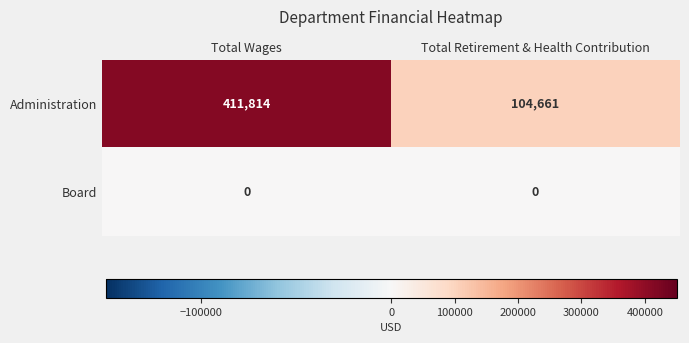

Reading left to right, extract all data points from this chart.

Administration: Total Wages=411814	Total Retirement & Health Contribution=104661
Board: Total Wages=0	Total Retirement & Health Contribution=0